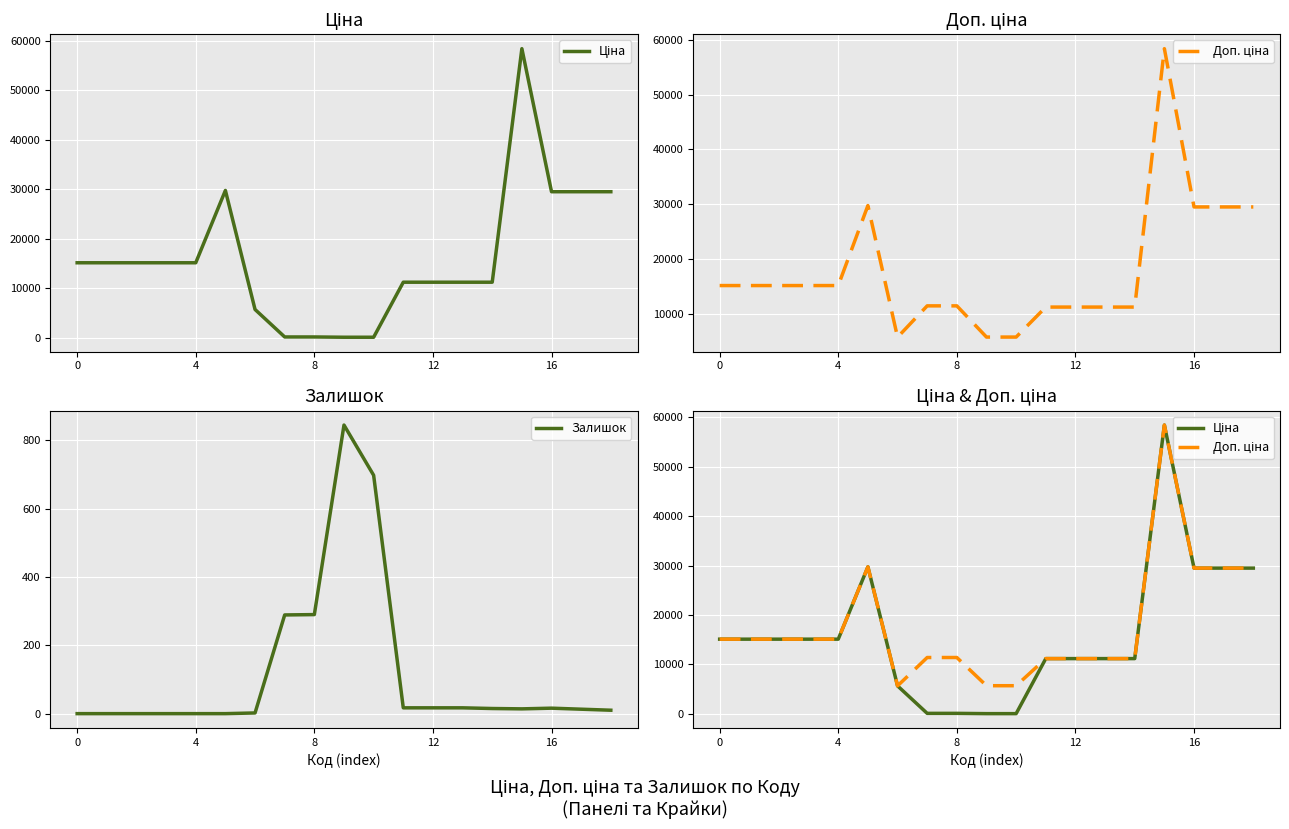

What is the maximum value for Доп. ціна?

58426.5